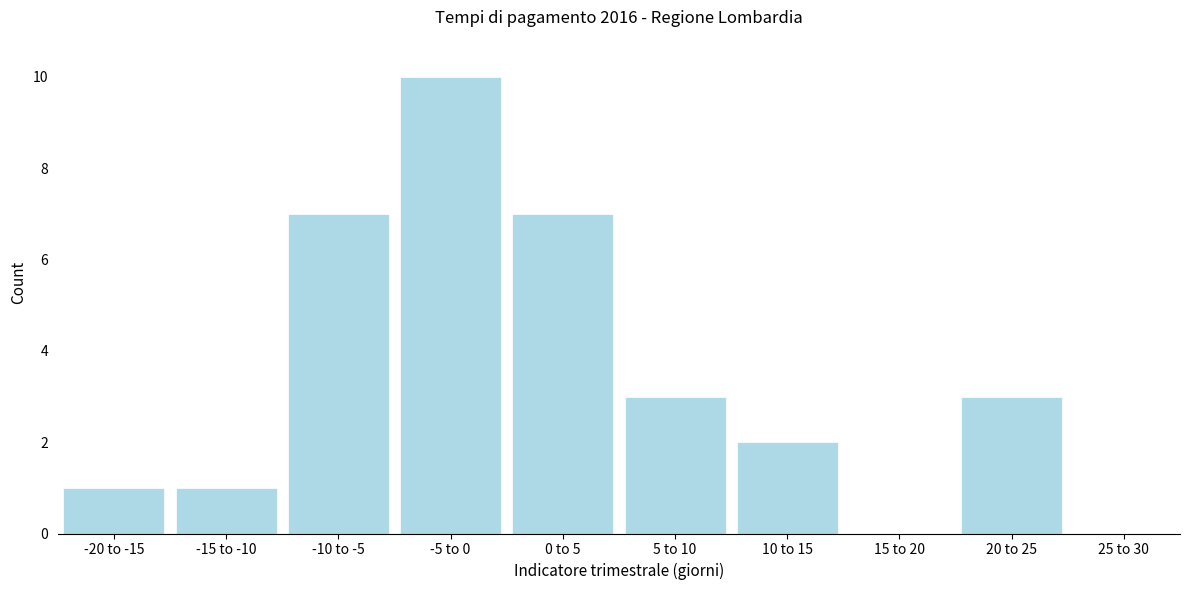

Reading left to right, what are all the values shown in this chart?

-20 to -15=1	-15 to -10=1	-10 to -5=7	-5 to 0=10	0 to 5=7	5 to 10=3	10 to 15=2	15 to 20=0	20 to 25=3	25 to 30=0